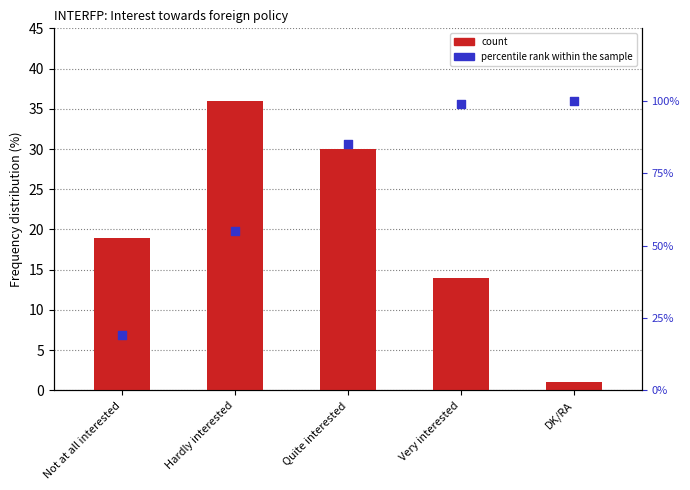

At which category is the sum across all series the highest?

Quite interested